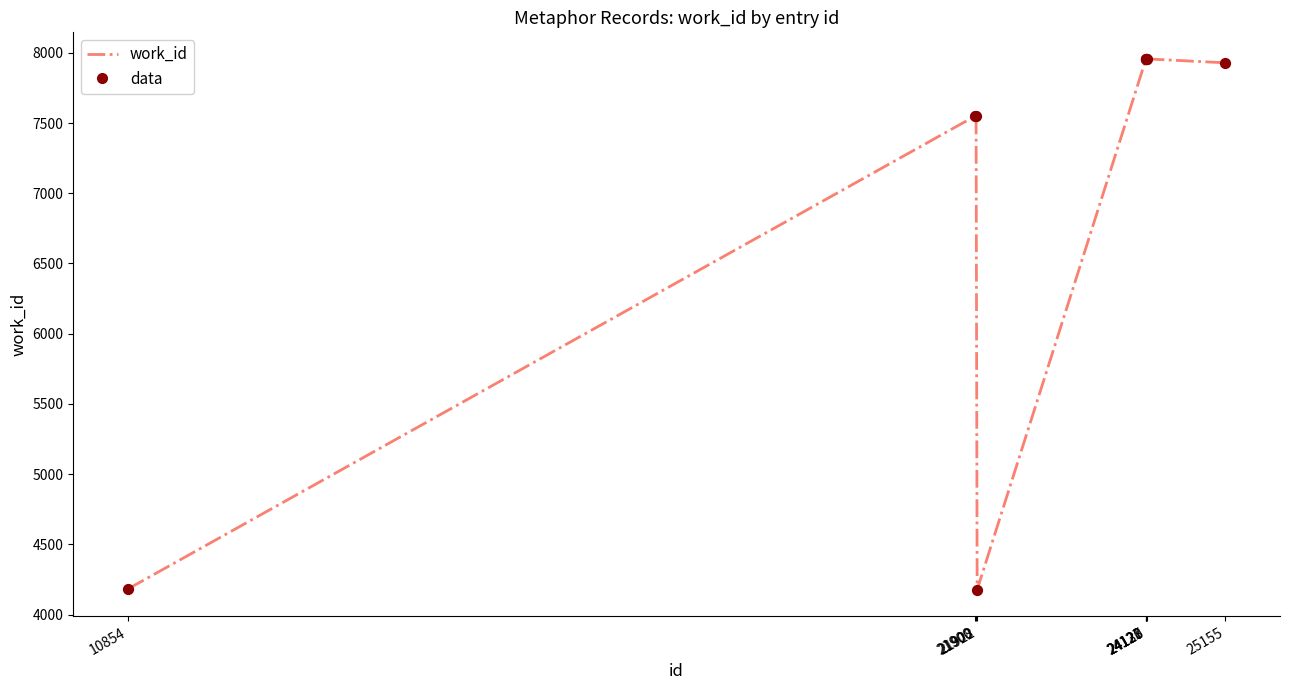

What is the smallest value displayed?

4177